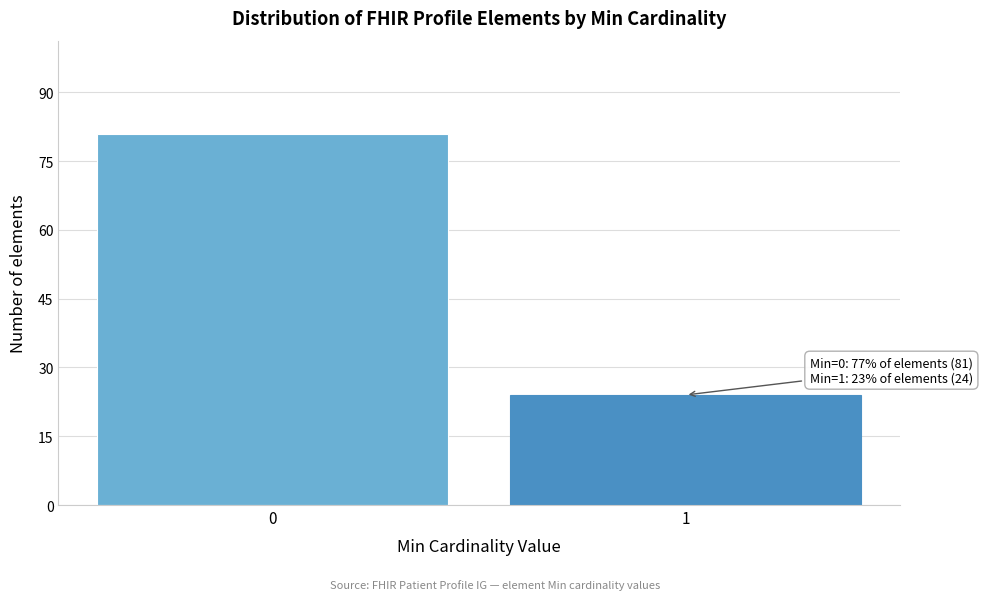

Reading left to right, extract all data points from this chart.

81	24